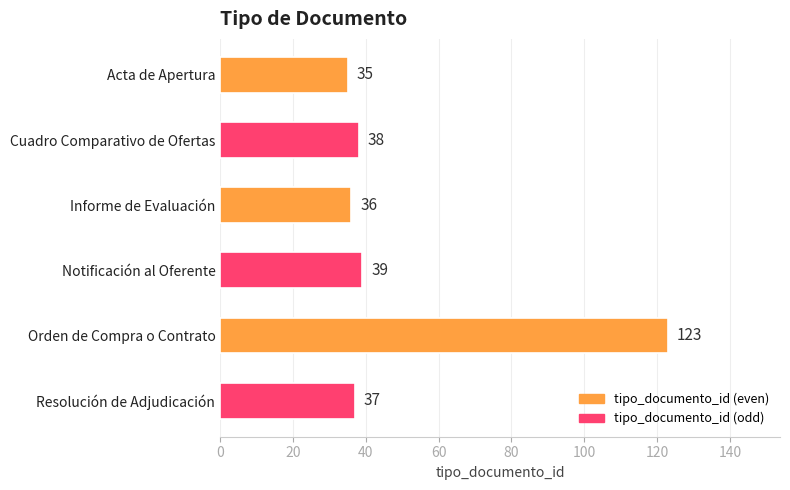

Reading top to bottom, what are all the values shown in this chart?

Acta de Apertura=35	Cuadro Comparativo de Ofertas=38	Informe de Evaluación=36	Notificación al Oferente=39	Orden de Compra o Contrato=123	Resolución de Adjudicación=37